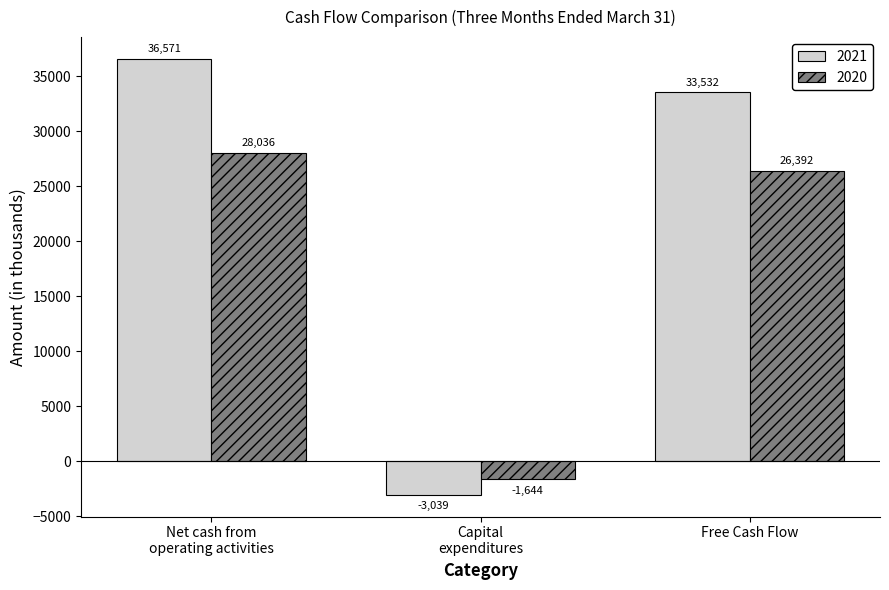

List the series in order of their peak value, lowest first.

2020, 2021